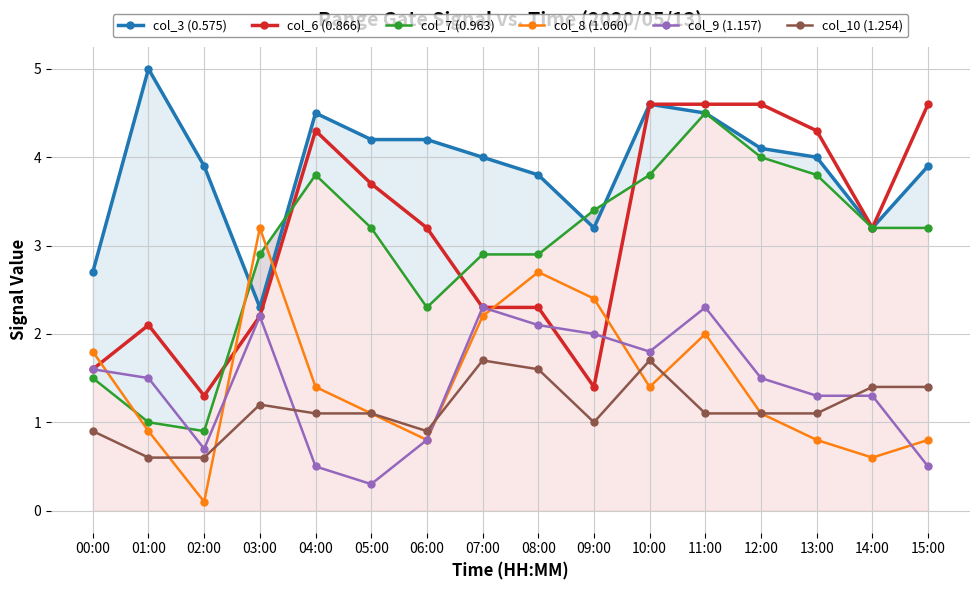

What are all the series names shown in the legend?

col_3 (0.575), col_6 (0.866), col_7 (0.963), col_8 (1.060), col_9 (1.157), col_10 (1.254)